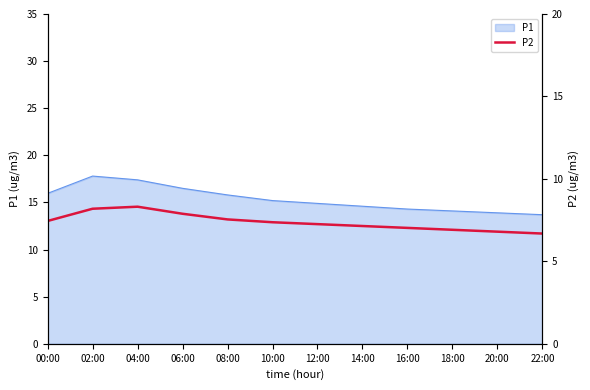

What is the change in value from 16:00 to 20:00?

-0.4